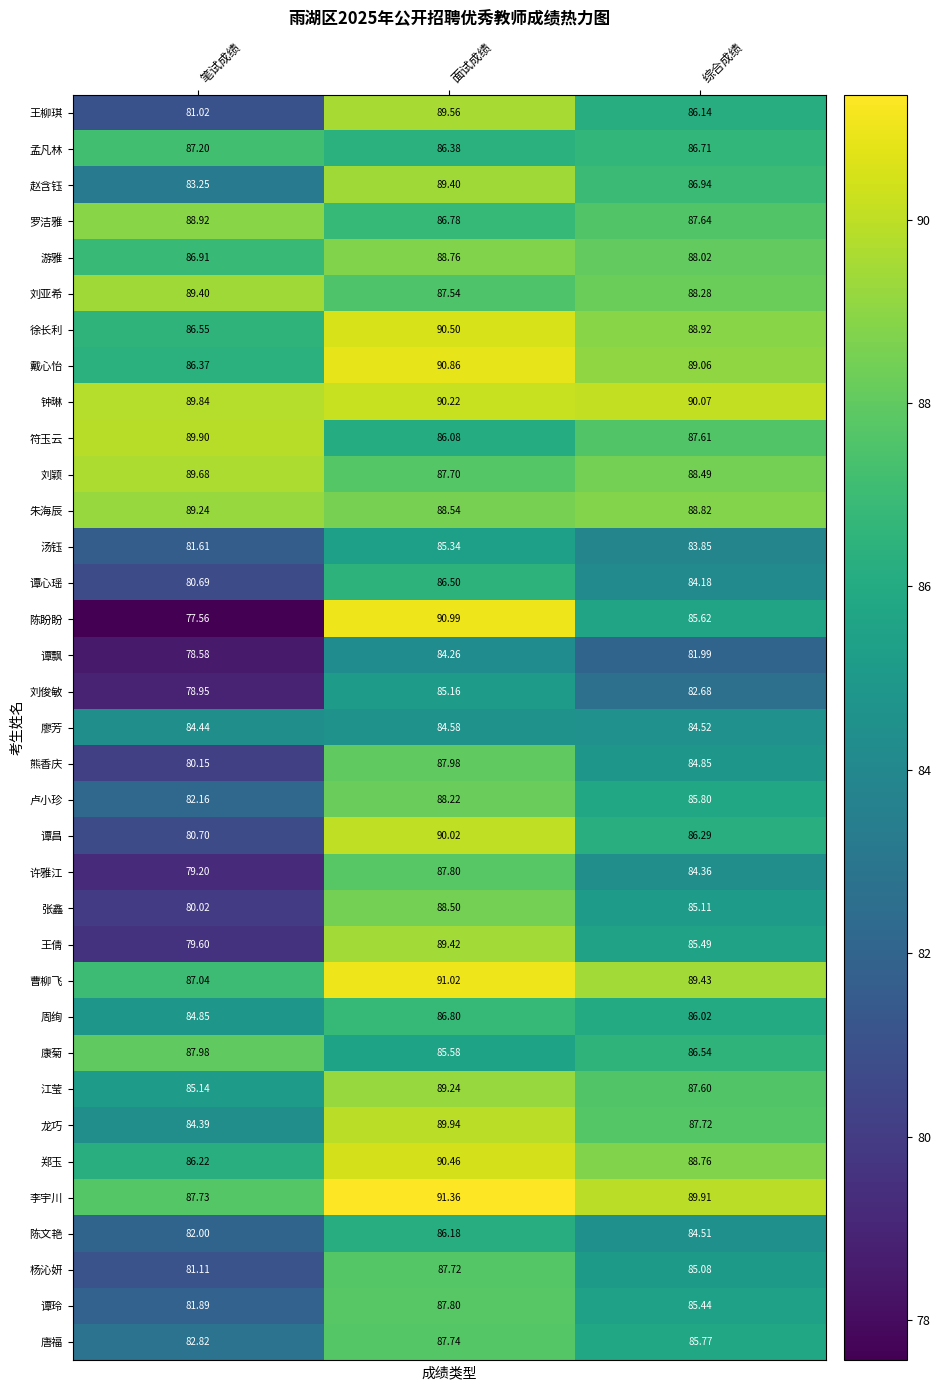

What is the total value across all series at 面试成绩?

3084.9